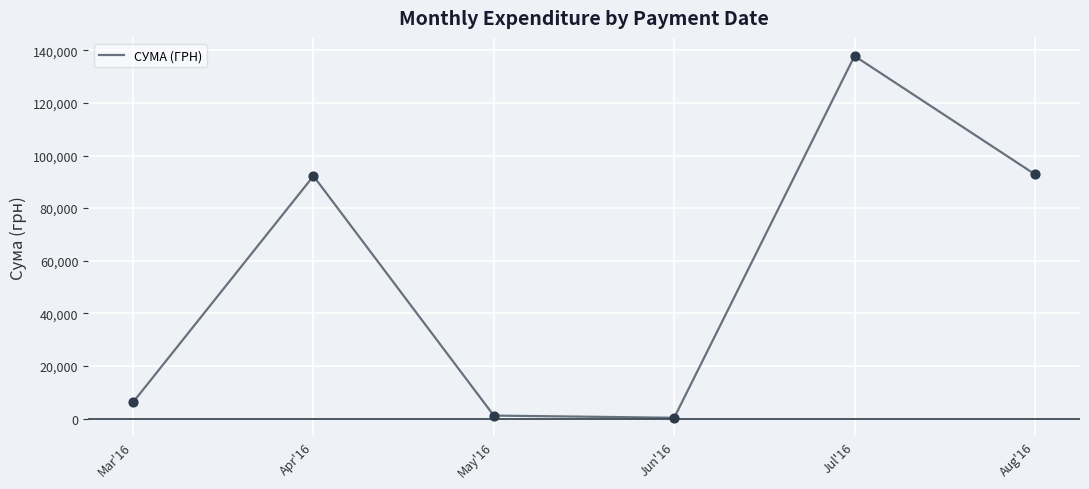

What is the ratio of the value at May'16 to the value at Mar'16?

0.2